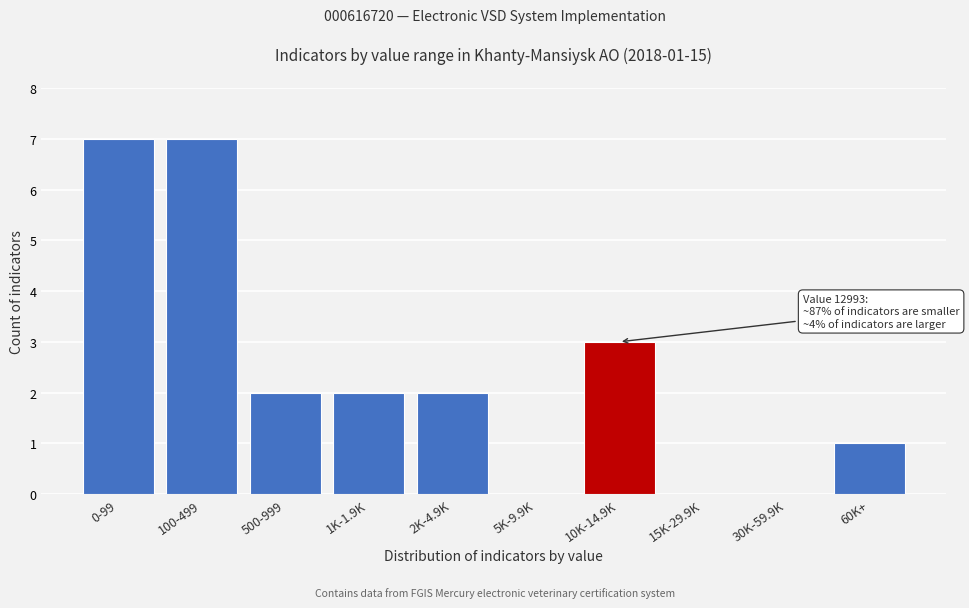

Reading left to right, list all the values displayed in this chart.

0-99=7	100-499=7	500-999=2	1K-1.9K=2	2K-4.9K=2	5K-9.9K=0	10K-14.9K=3	15K-29.9K=0	30K-59.9K=0	60K+=1